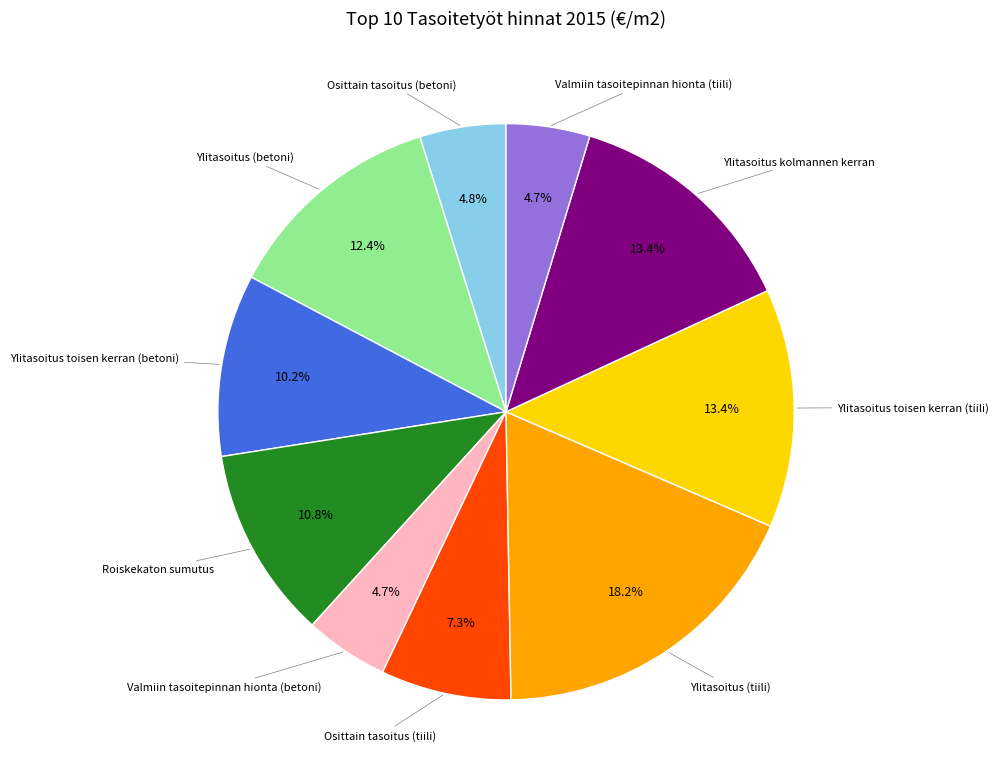

Is there a majority slice in this chart?

No